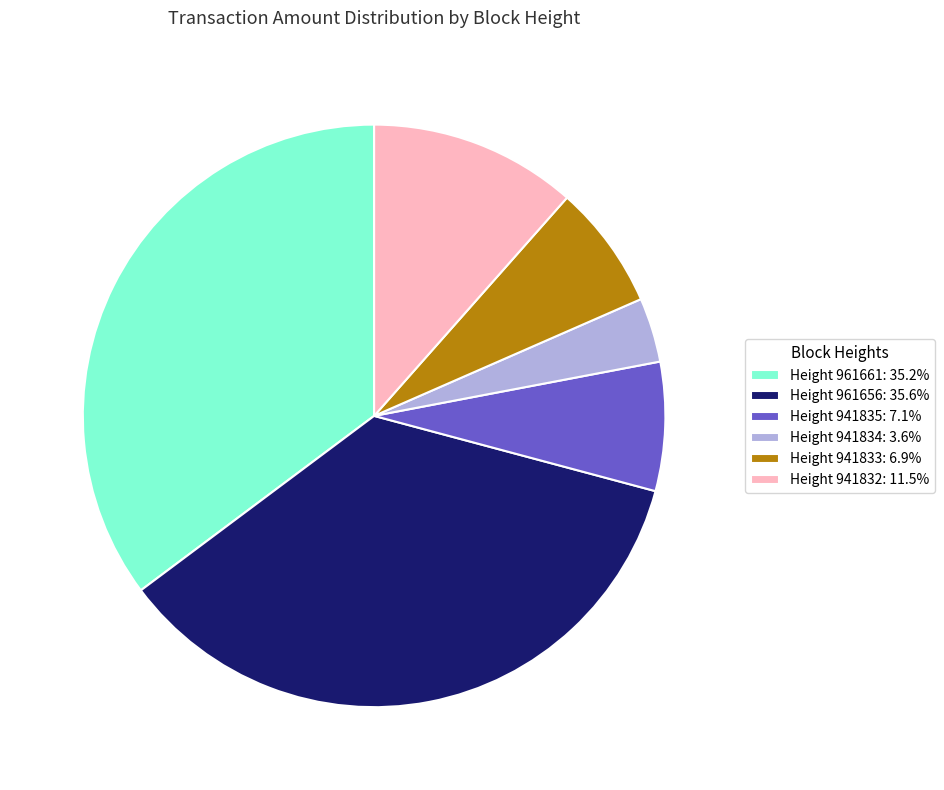

Approximately how many times larger is the value at Height 961661: 35.2% compared to Height 941835: 7.1%?

4.9